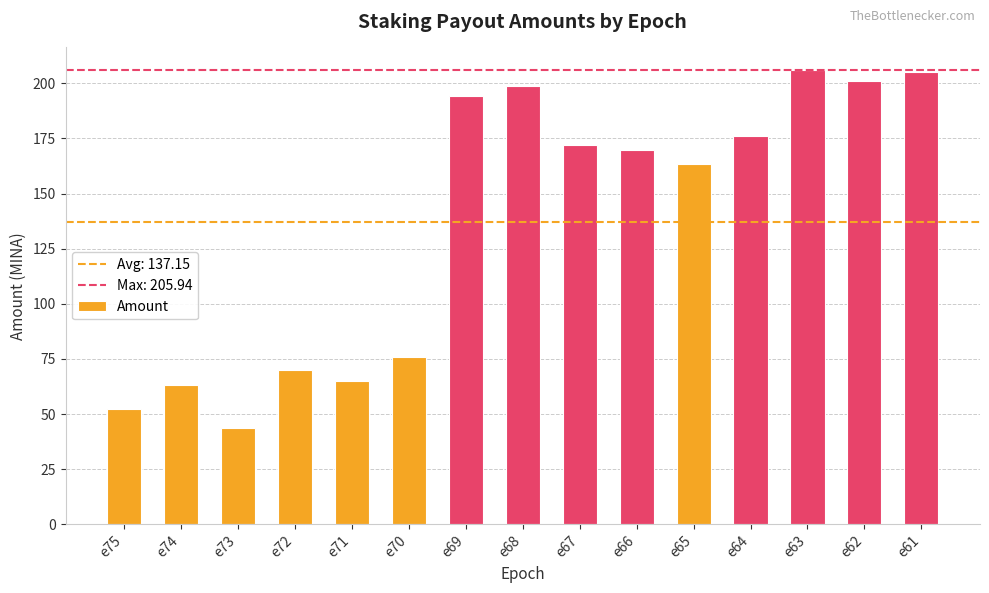

What is the difference between the values at e61 and e72?

135.2